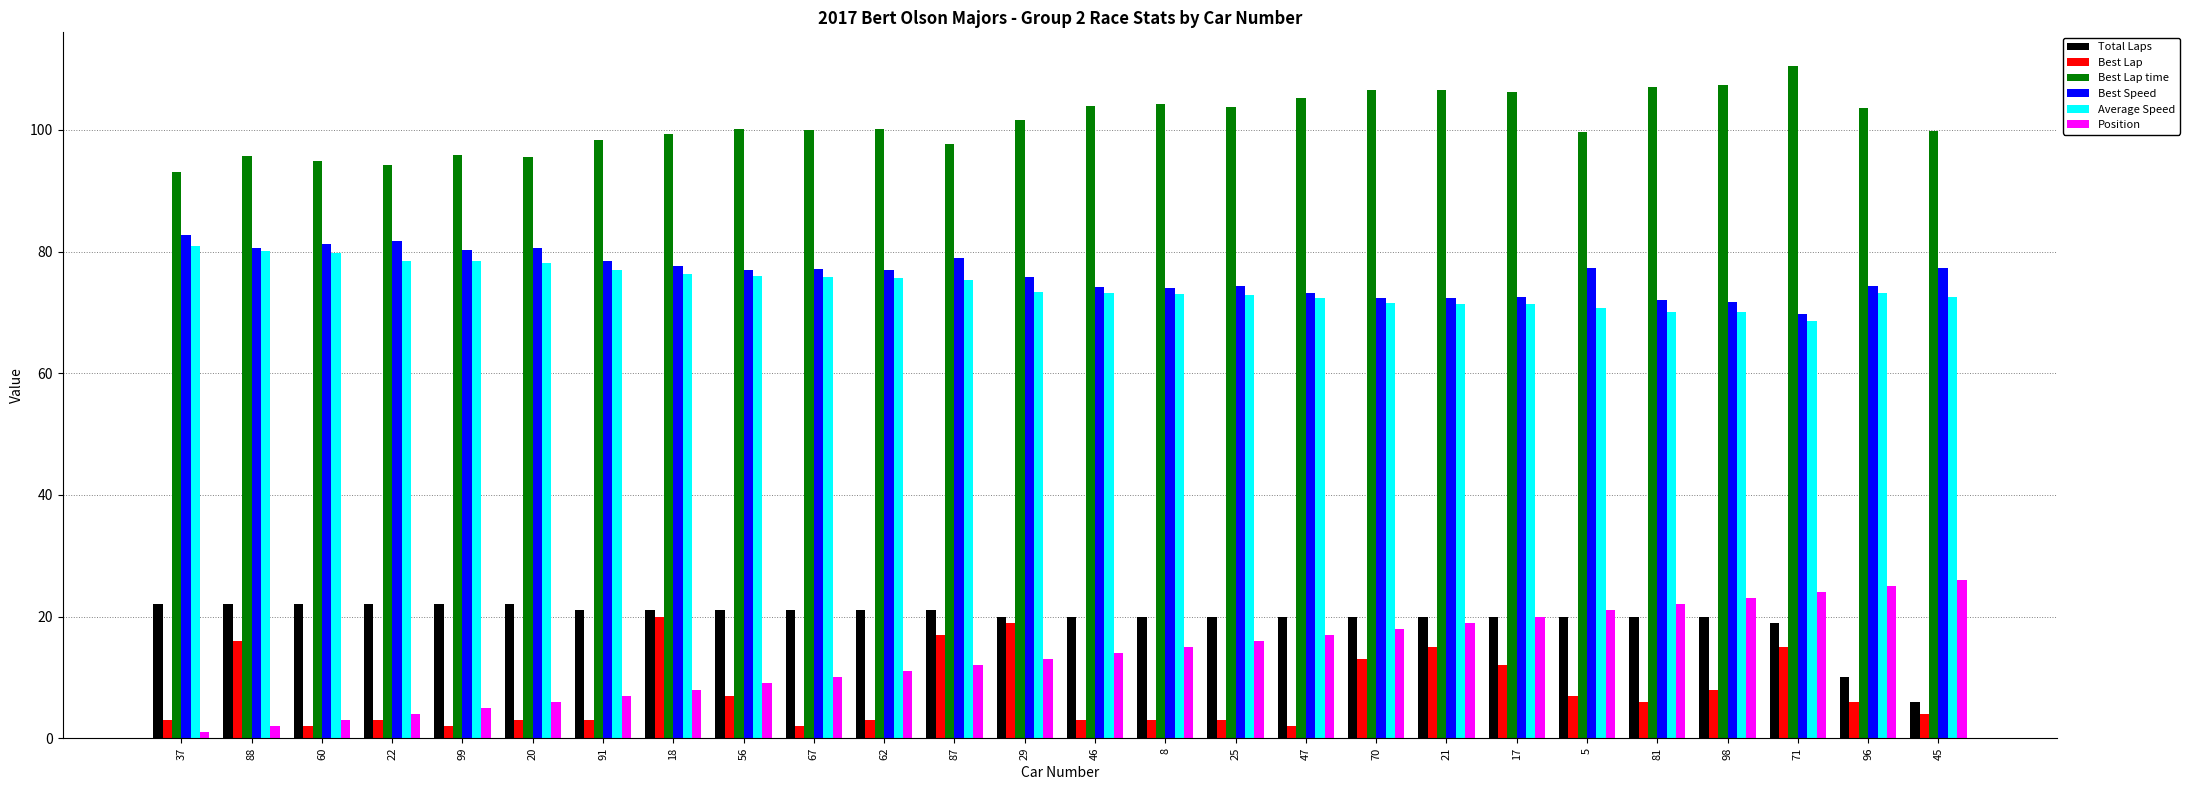

What is the highest value of the Best Lap time series?

110.5